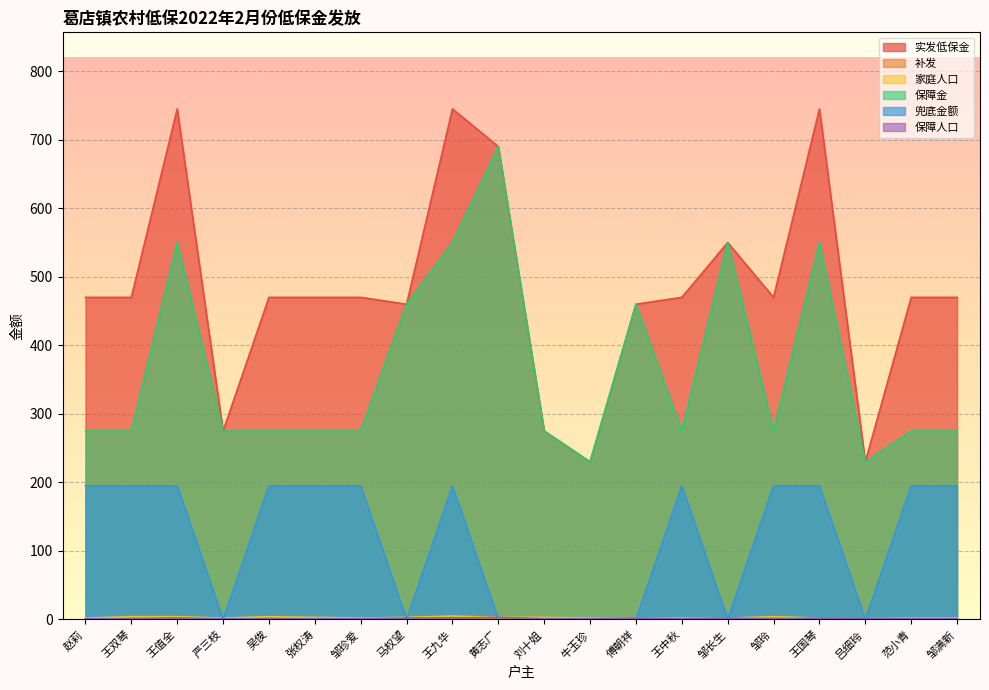

Rank the categories by 保障人口 value from highest to lowest.

黄志广, 王值全, 马权望, 王九华, 傅朝祥, 邹长生, 王国琴, 赵莉, 王双琴, 严三枝, 吴俊, 张权涛, 邹珍爱, 刘十姐, 牛玉珍, 王中秋, 邹玲, 吕细玲, 范小青, 邹满新